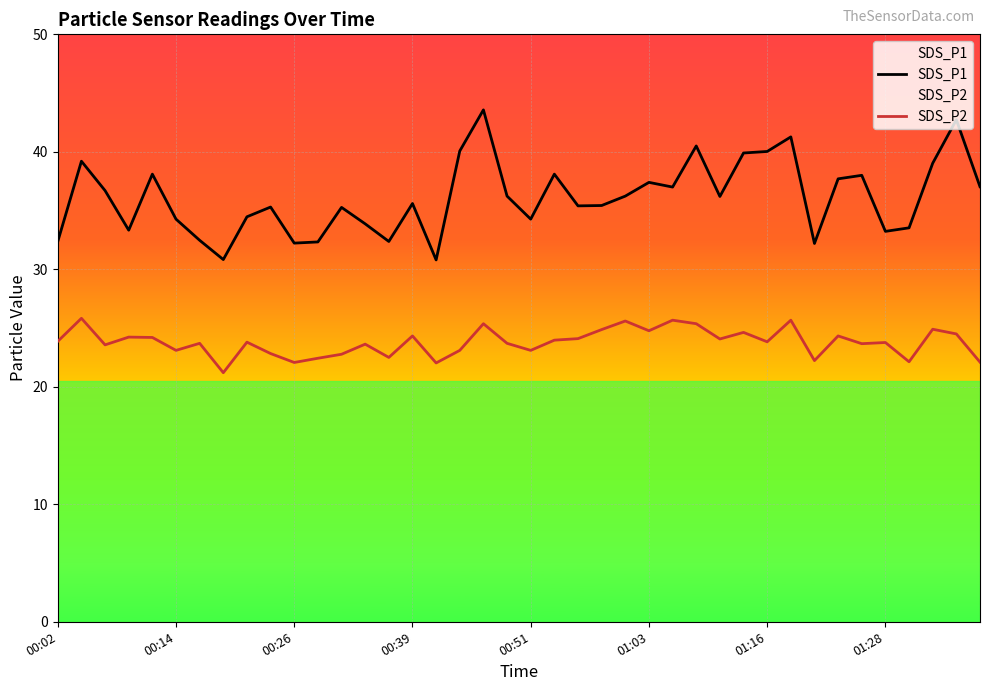

What is the highest value of the SDS_P1 series?

43.6